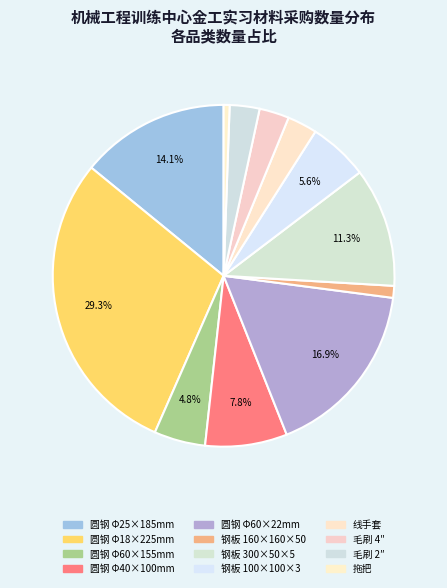

Count the number of slices in the pie.

12